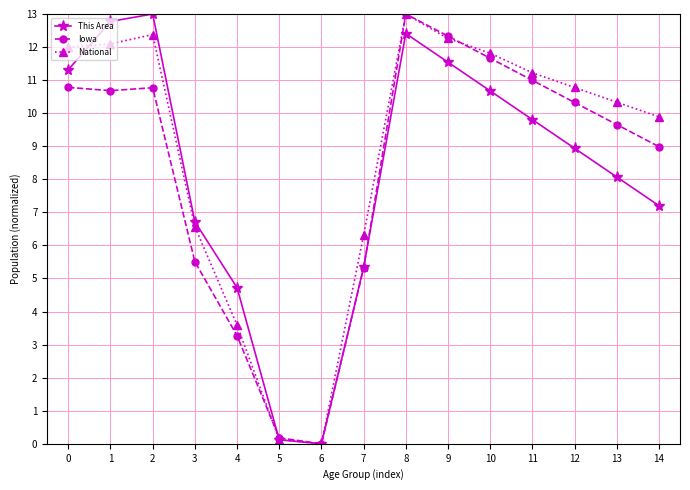

How many values in the This Area series are below 8?

6